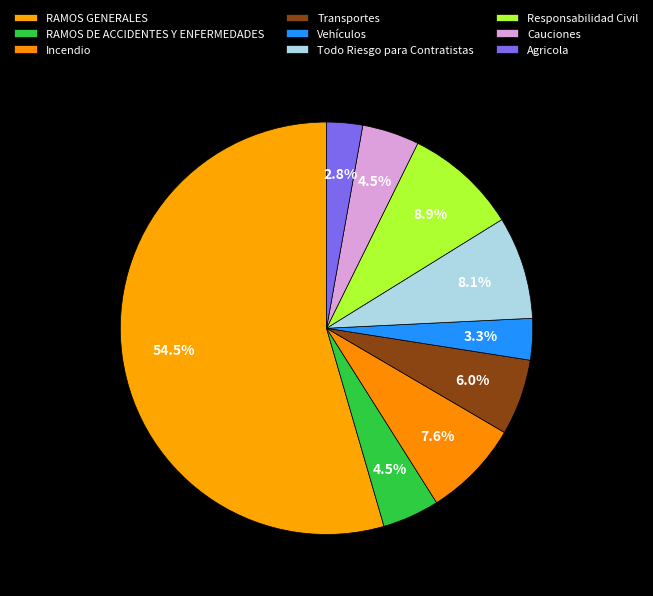

What percentage do Vehículos and Agricola together represent?

6.1%